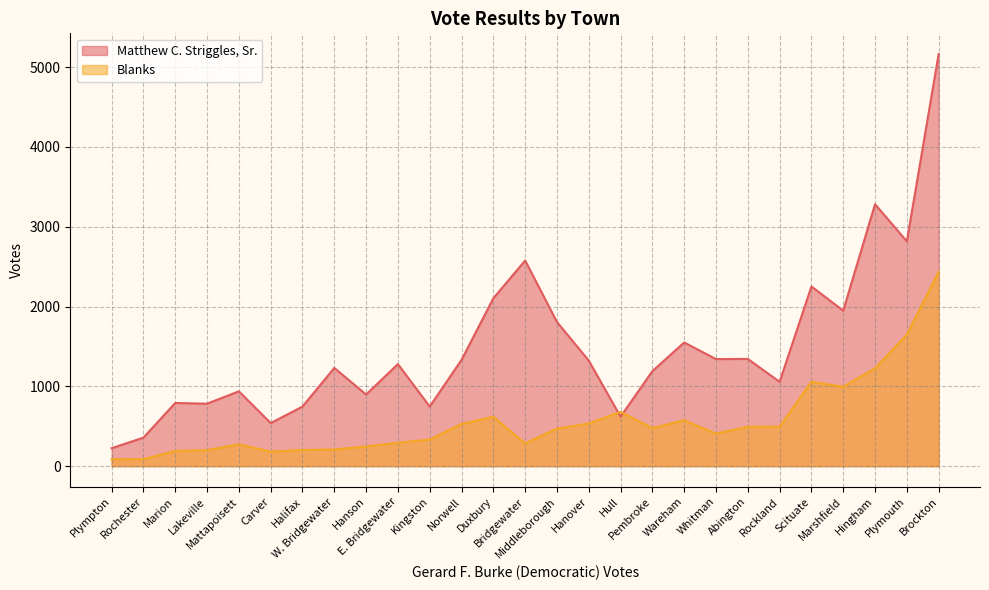

Which series has the largest range (max minus min)?

Matthew C. Striggles, Sr.